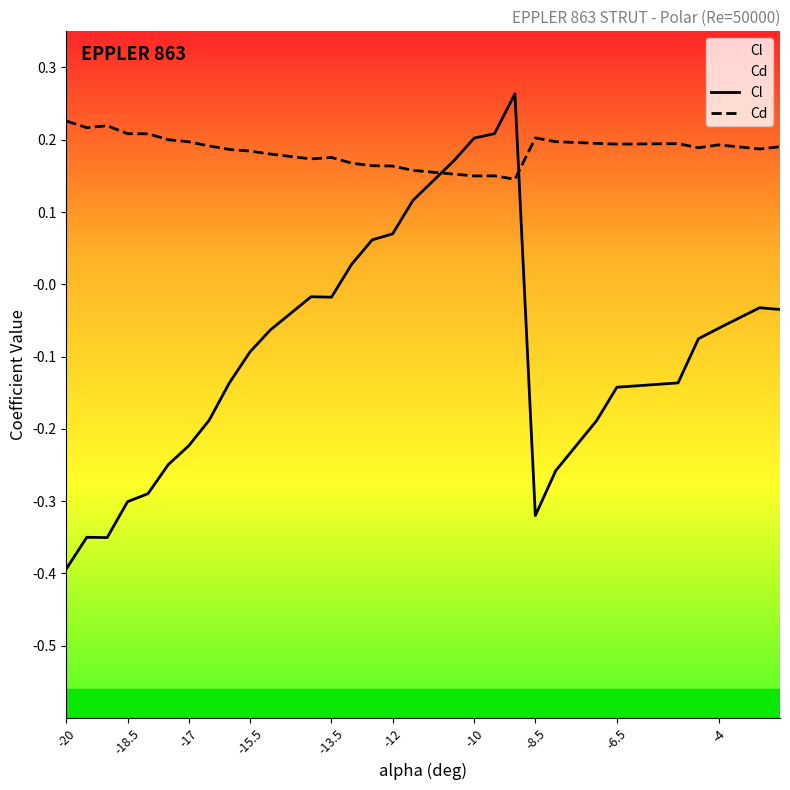

True or false: Cd and Cl intersect in this chart.

True